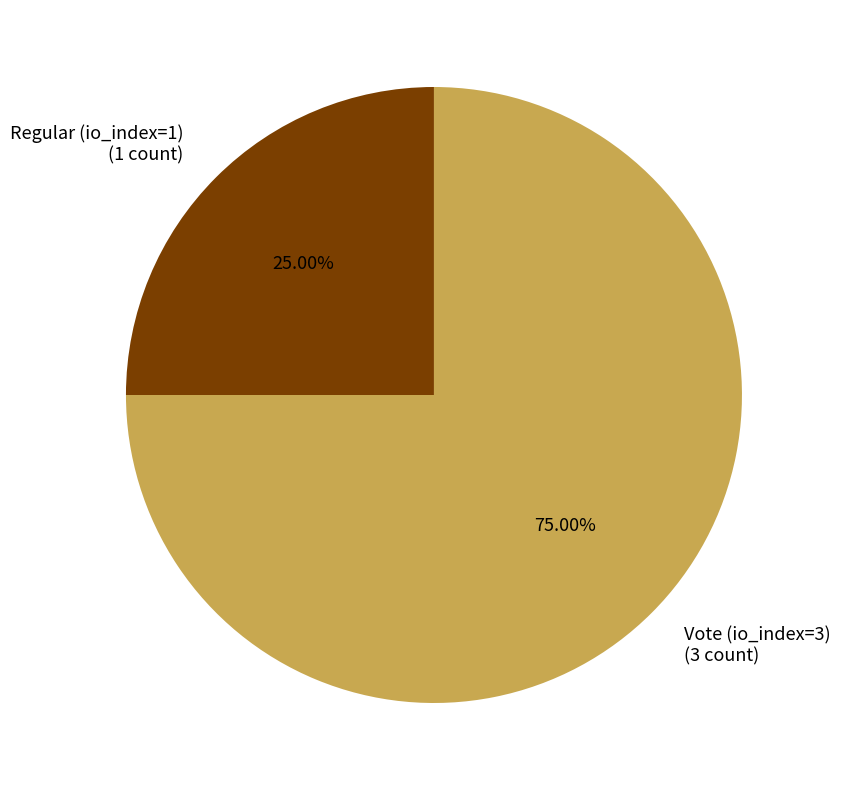

Does any single category account for the majority?

Yes